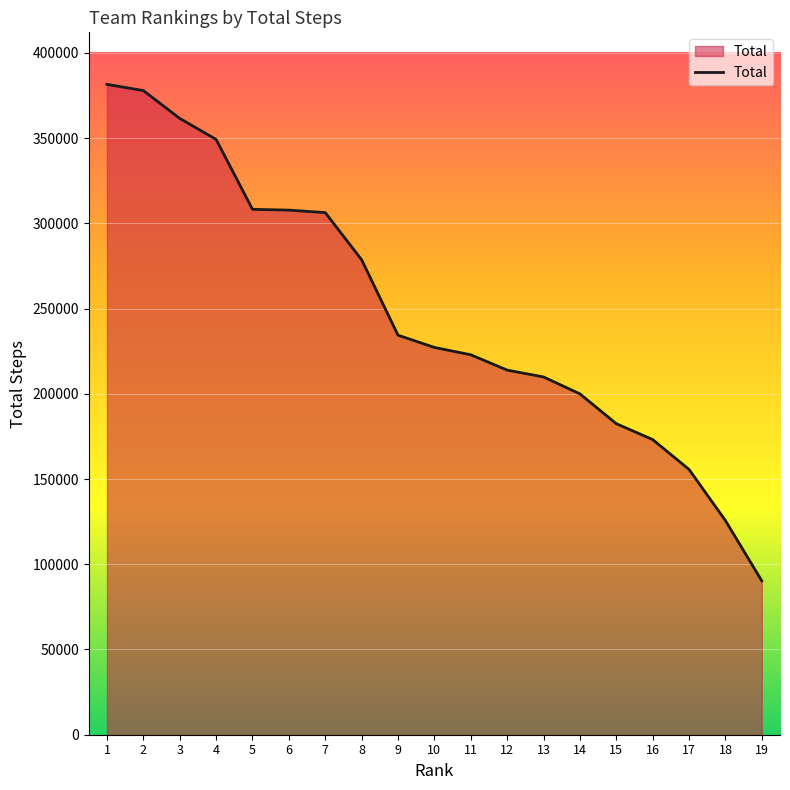

How many lines are shown in the chart?

1